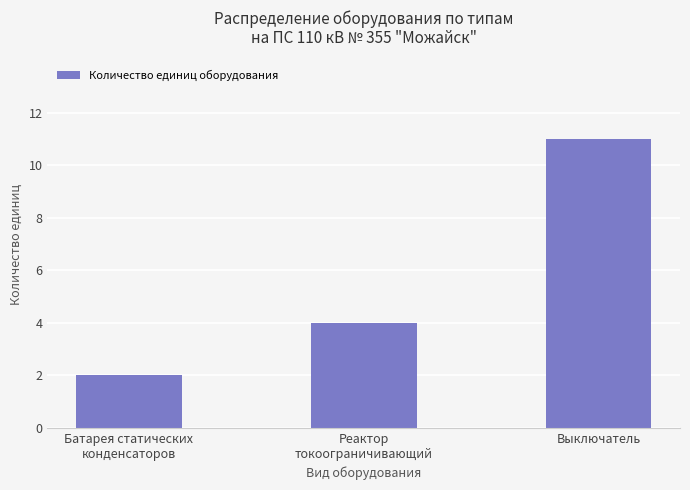

What is the smallest value displayed?

2